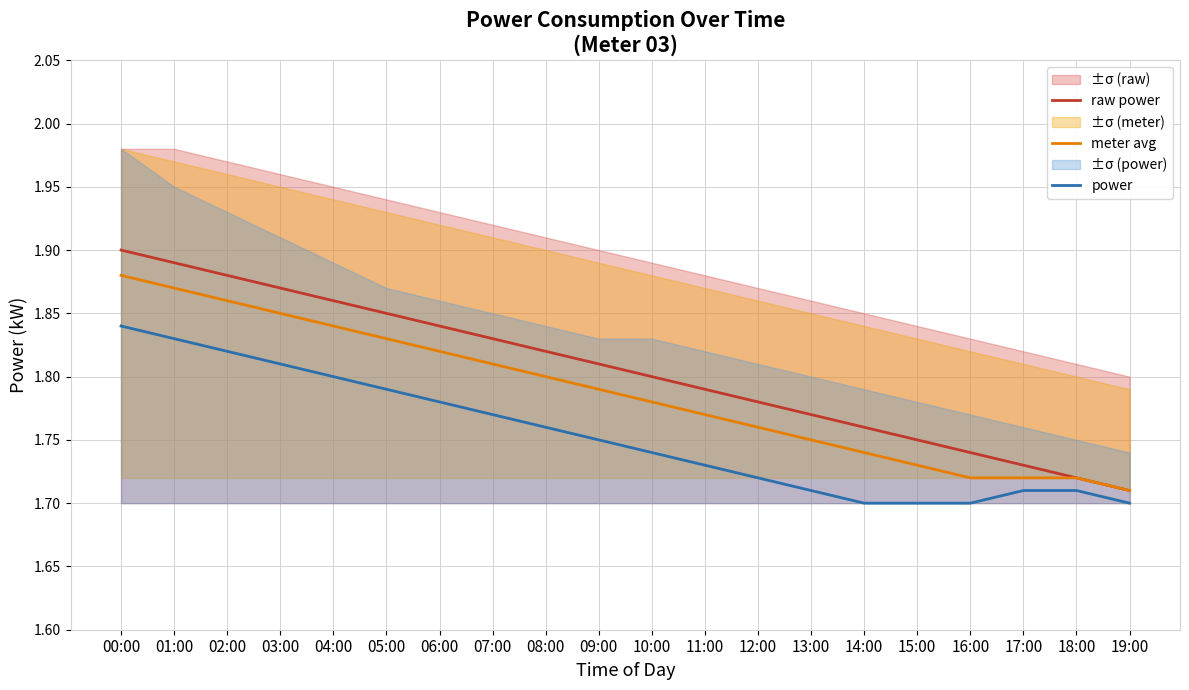

Count the number of categories in the chart.

20